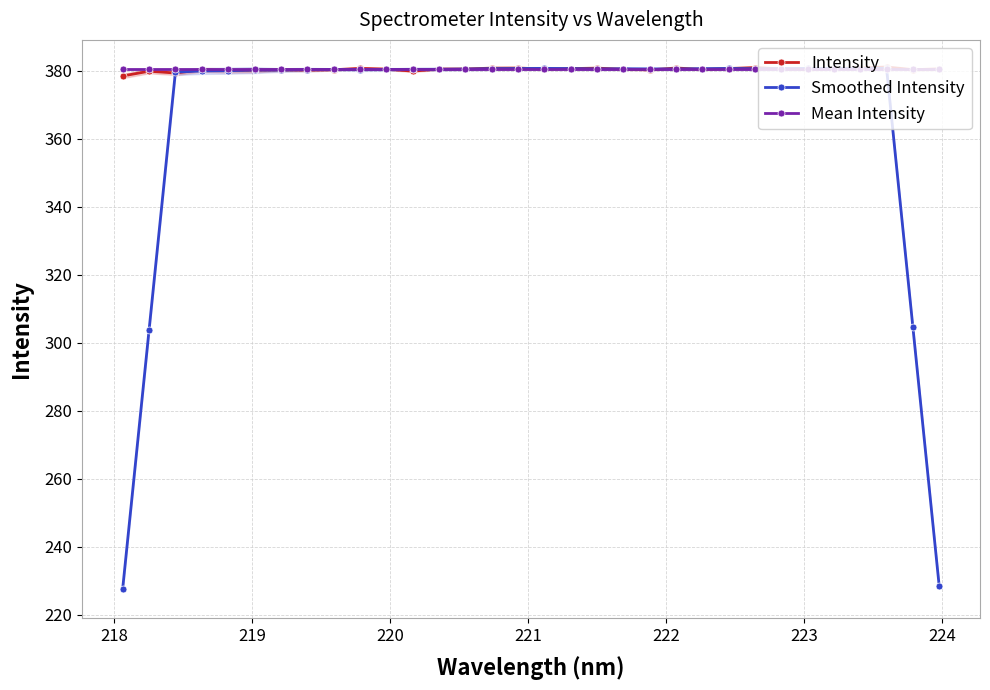

True or false: Smoothed Intensity has more than 2 interior local peaks.

True